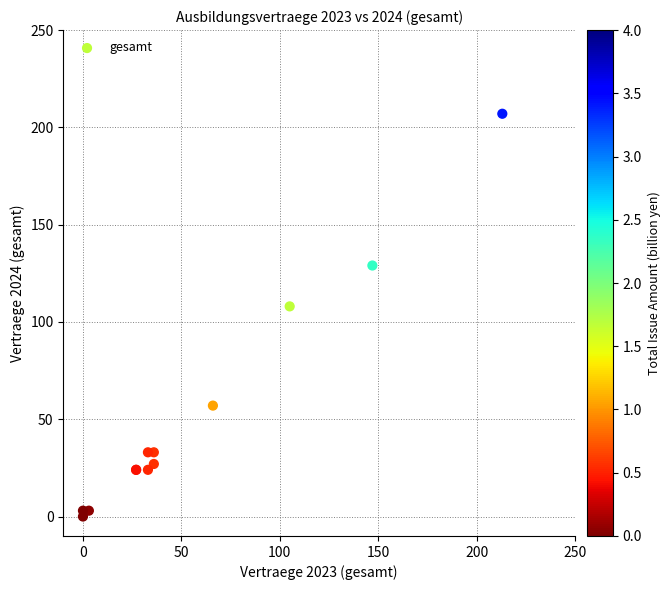

What Y value in the scatter plot is closest to 103?

108